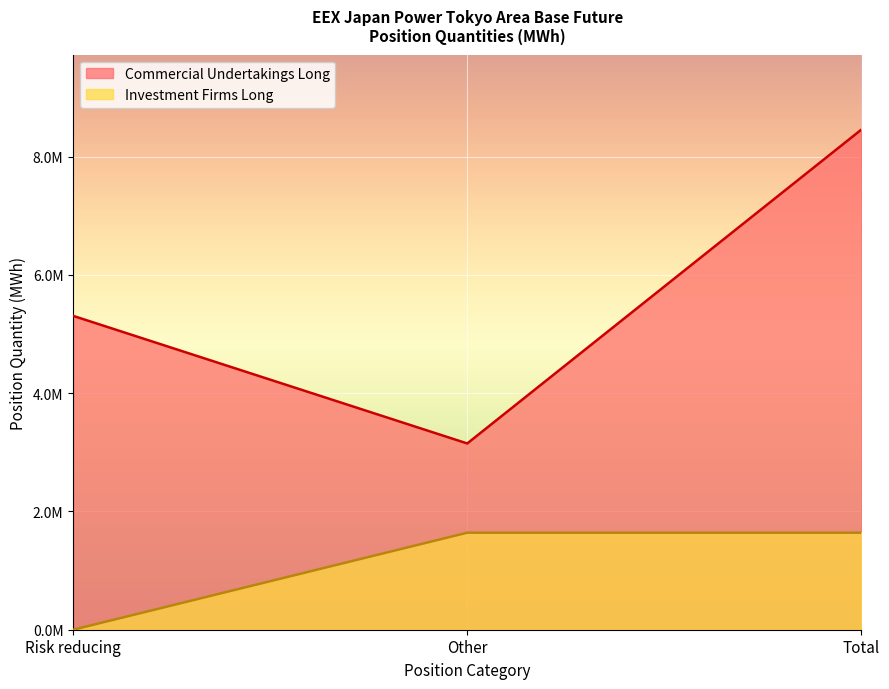

True or false: Investment Firms Long has a value of 980014.8 at Other.

False